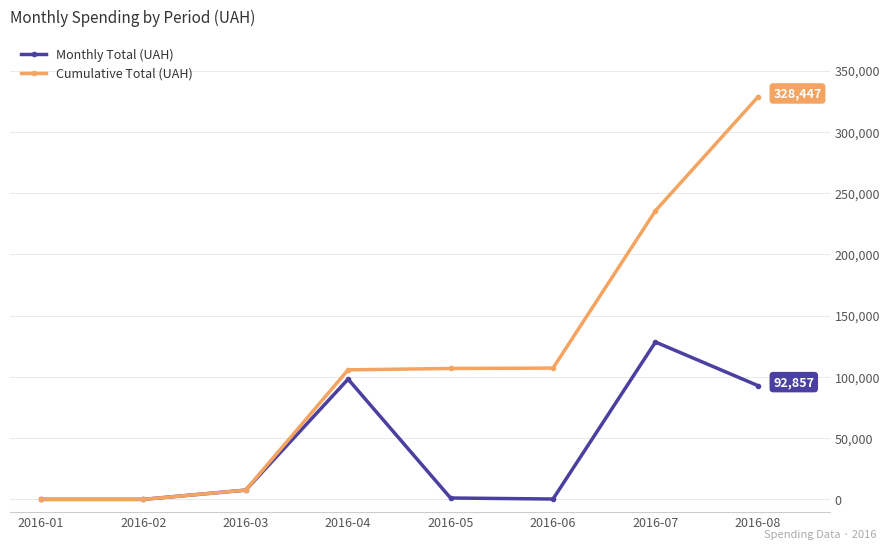

Is it true that Cumulative Total (UAH) equals 107158.1 at 2016-06?

True